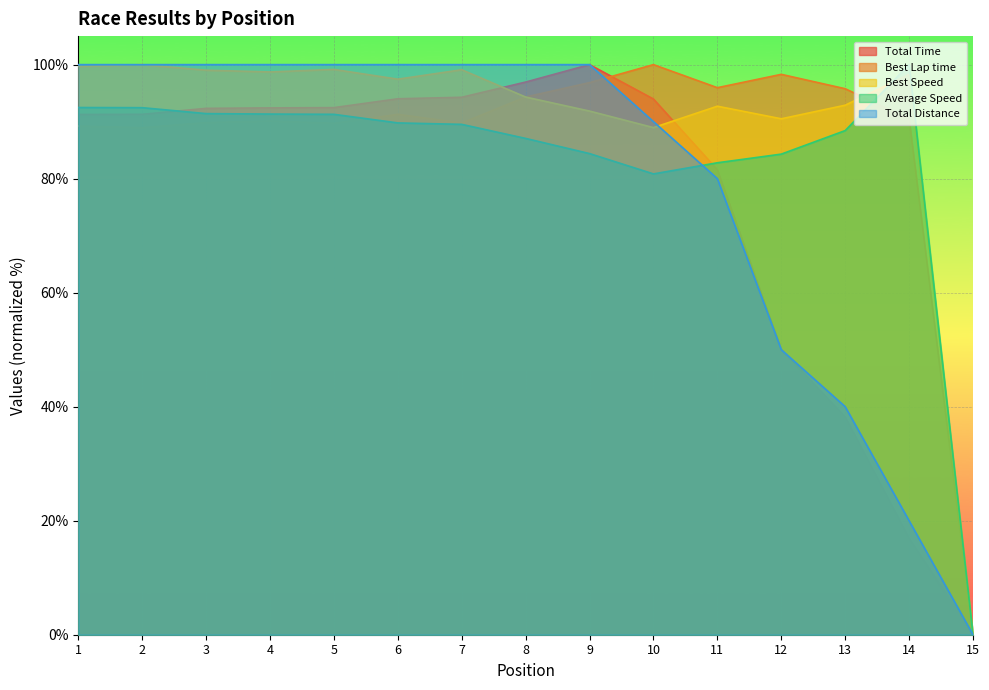

Which category has the lowest value in the Total Distance series?

15